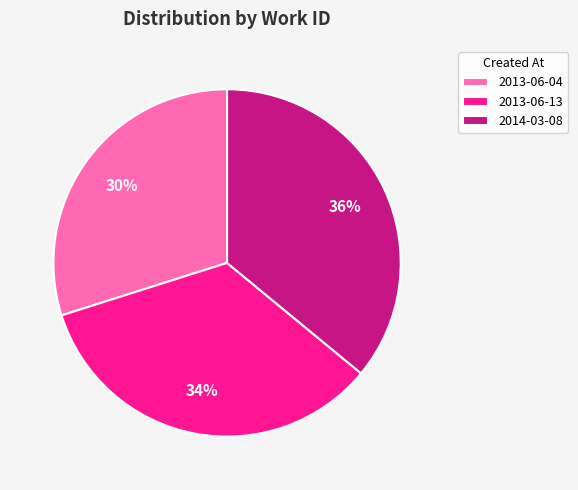

Is 2013-06-04 the majority of the pie?

No